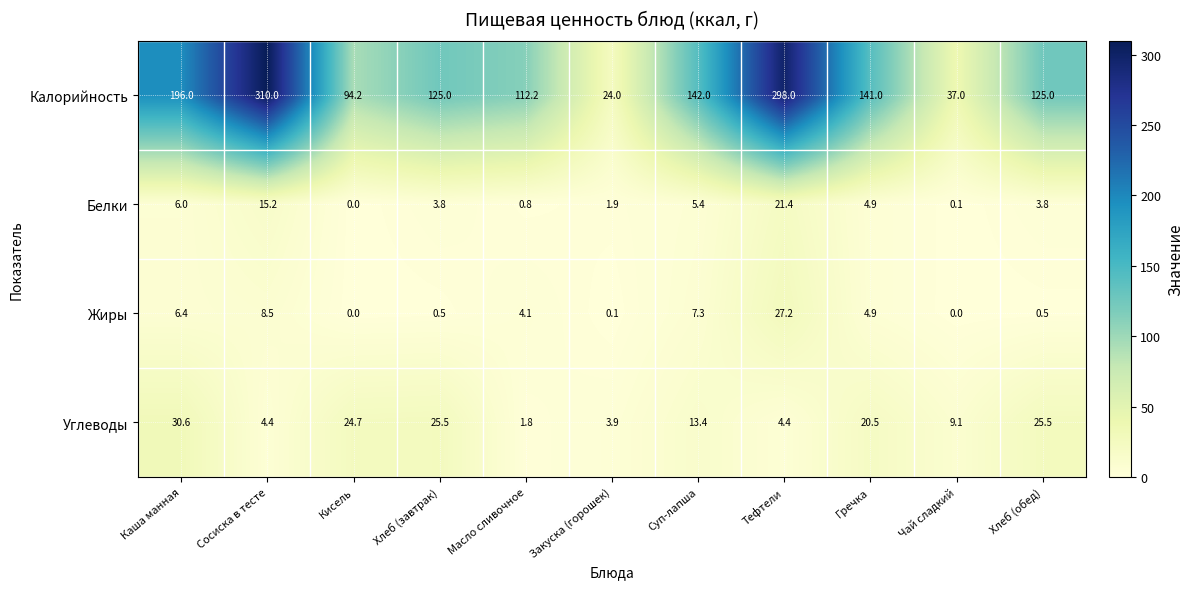

What is the greatest value displayed?

310.0